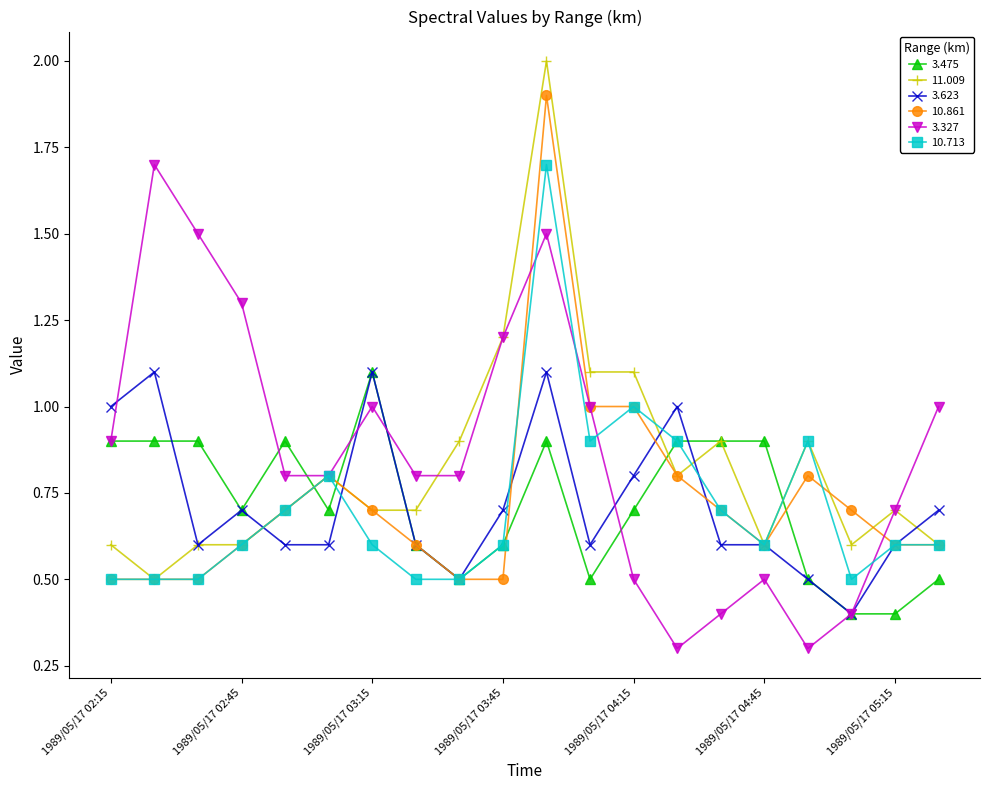

What is the difference between the second highest and minimum values in the 10.861 series?

0.5